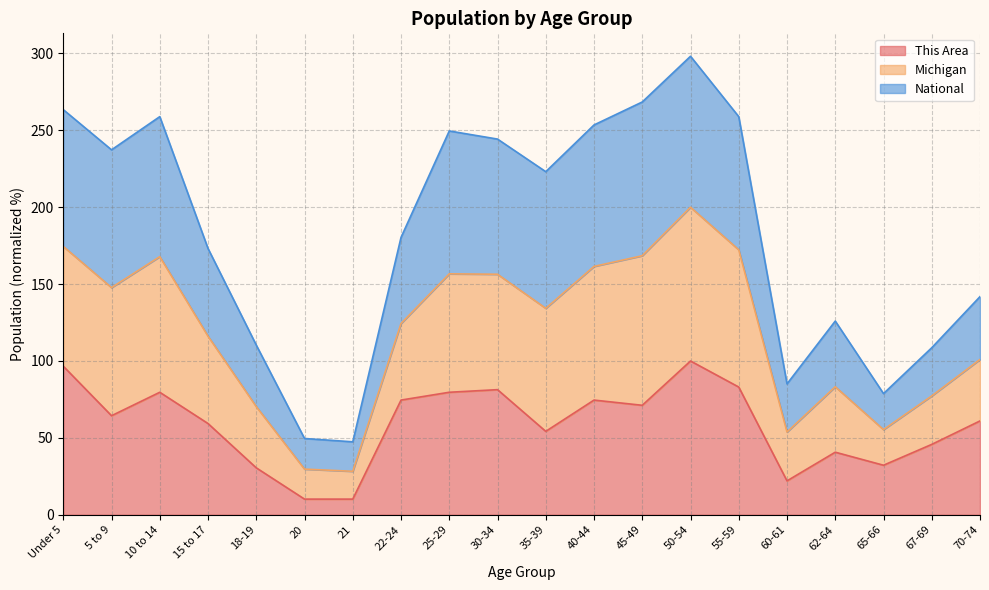

Which label corresponds to the largest value in the chart?

50-54